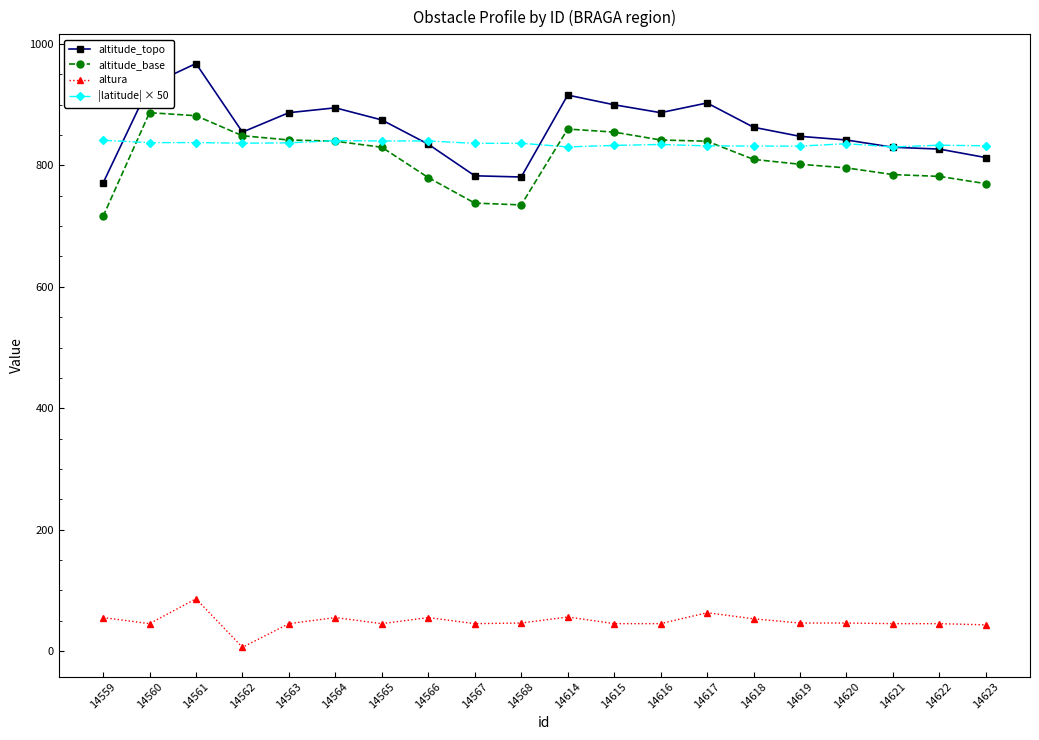

At which category is the sum across all series the highest?

14561